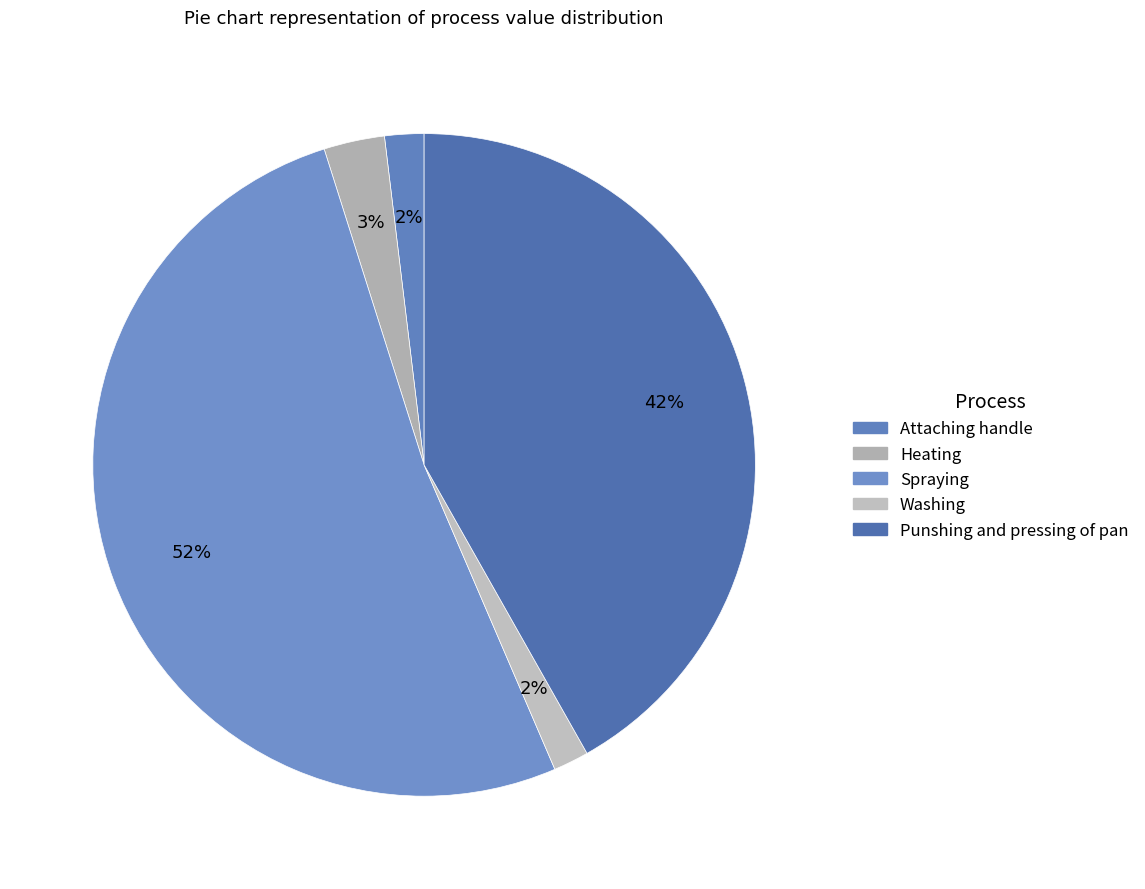

How many slices are in this pie chart?

5